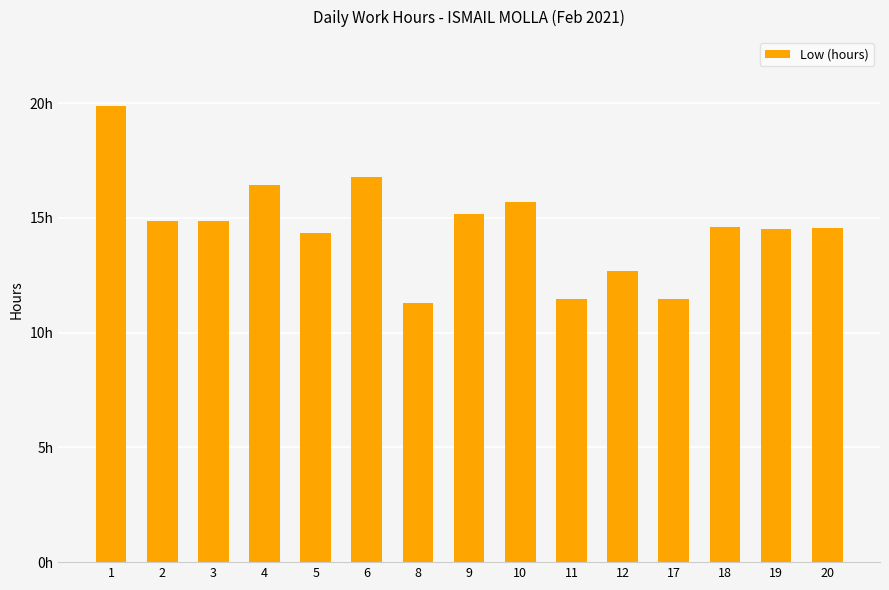

Reading right to left, extract all data points from this chart.

20=14.6	19=14.5	18=14.6	17=11.5	12=12.7	11=11.5	10=15.7	9=15.2	8=11.3	6=16.8	5=14.3	4=16.4	3=14.9	2=14.9	1=19.9